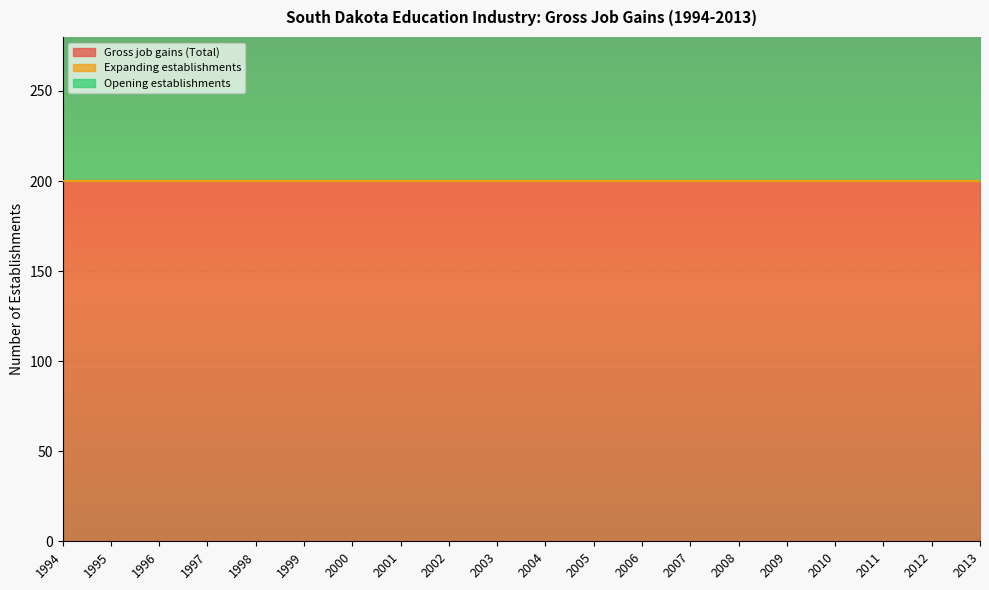

At which category does the chart reach its peak across all series?

1994